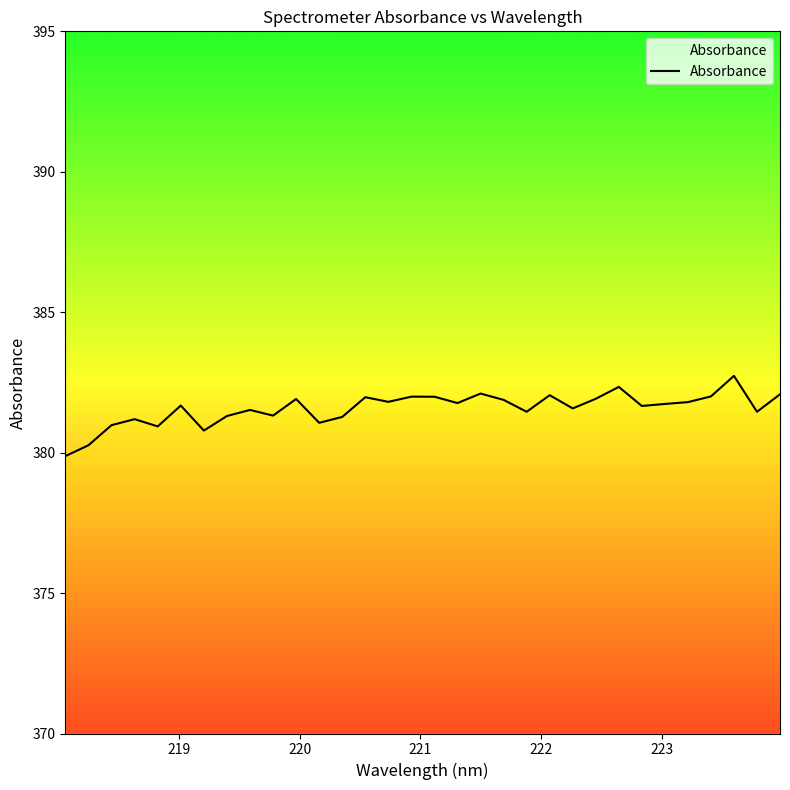

What is the minimum value shown in the chart?

379.9